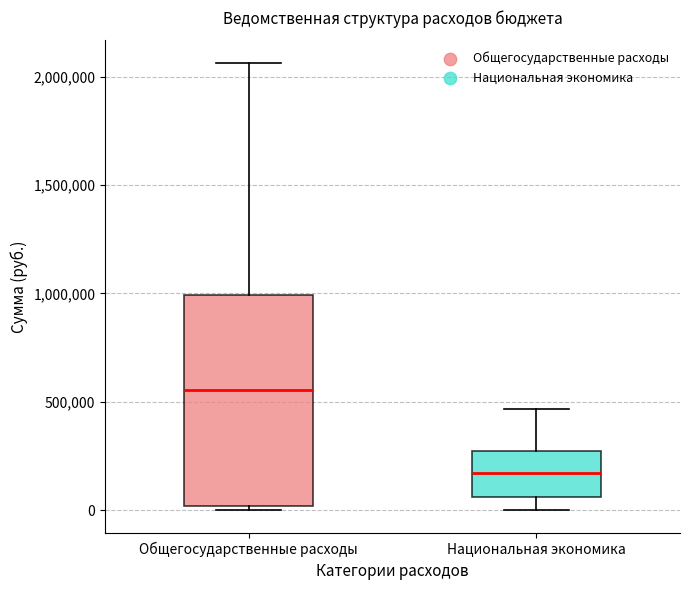

Reading left to right, transcribe this box plot: for each box, give where its median line is, the range the box spans, and where its two whiskers end, as read against the y-axis. The values are not printed on the chart, so give them approximately, as read against the axis.

Общегосударственные расходы: median 550000, box 0 to 1000000, whiskers 0 (just below the box's lower edge) to 2050000
Национальная экономика: median 150000, box 50000 to 250000, whiskers 0 to 450000